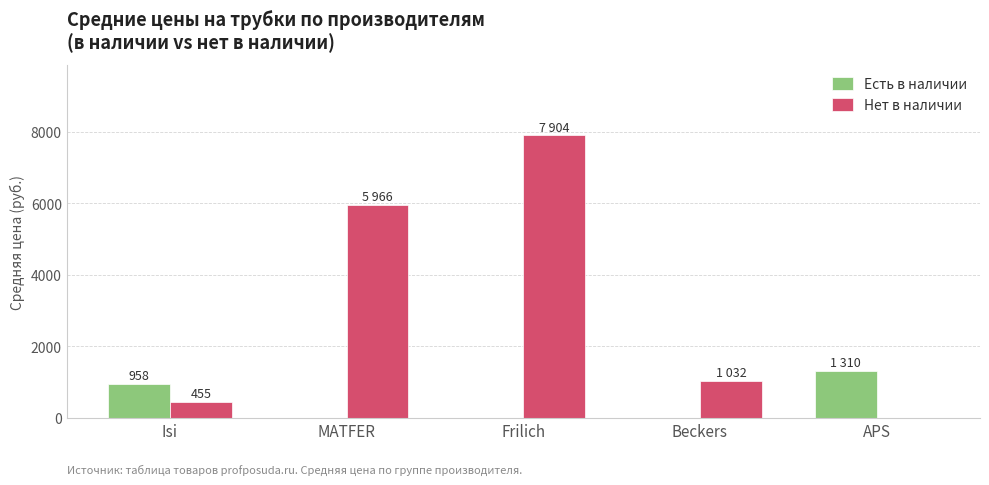

Which series has the largest range (max minus min)?

Нет в наличии